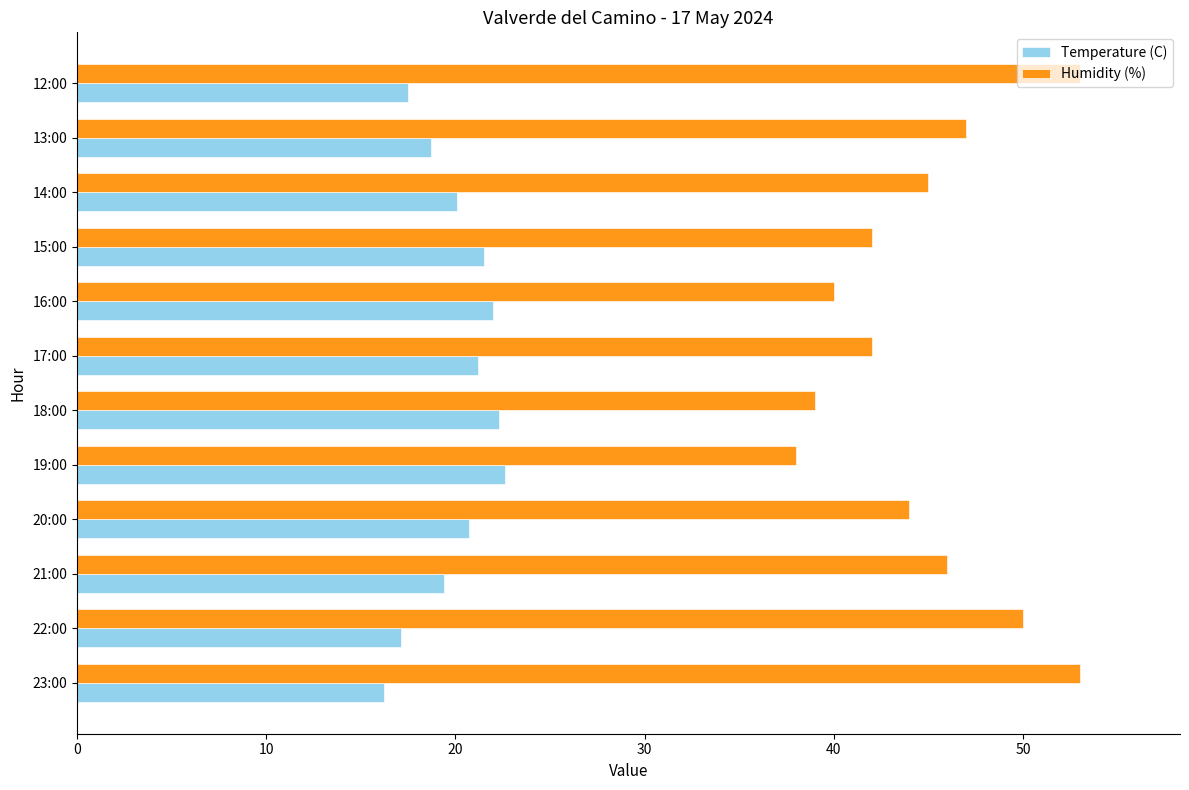

The value of Humidity (%) at 13:00 is 47.0. True or false?

True